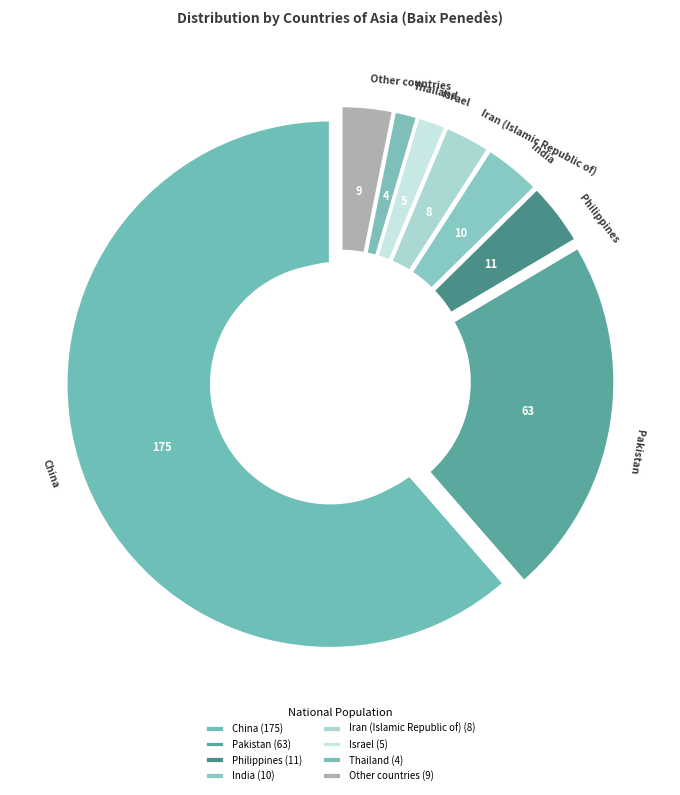

To the nearest percent, what percentage of the pie is Iran (Islamic Republic of)?

3%